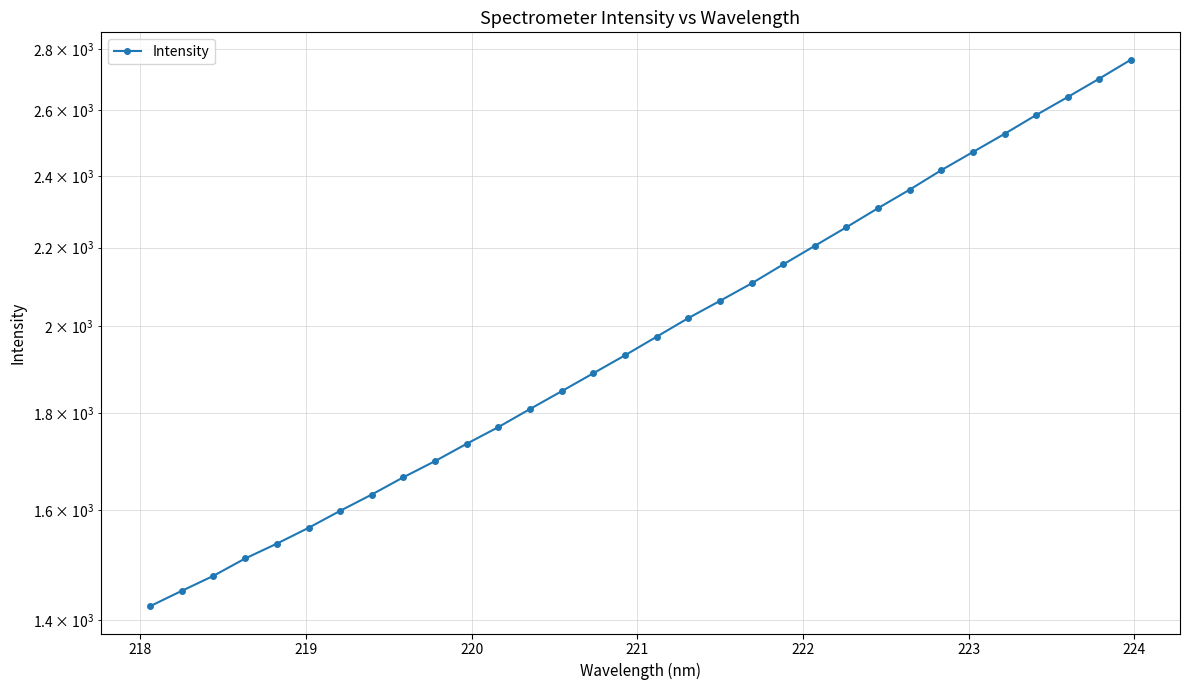

The value at 219 is 499.7. True or false?

False